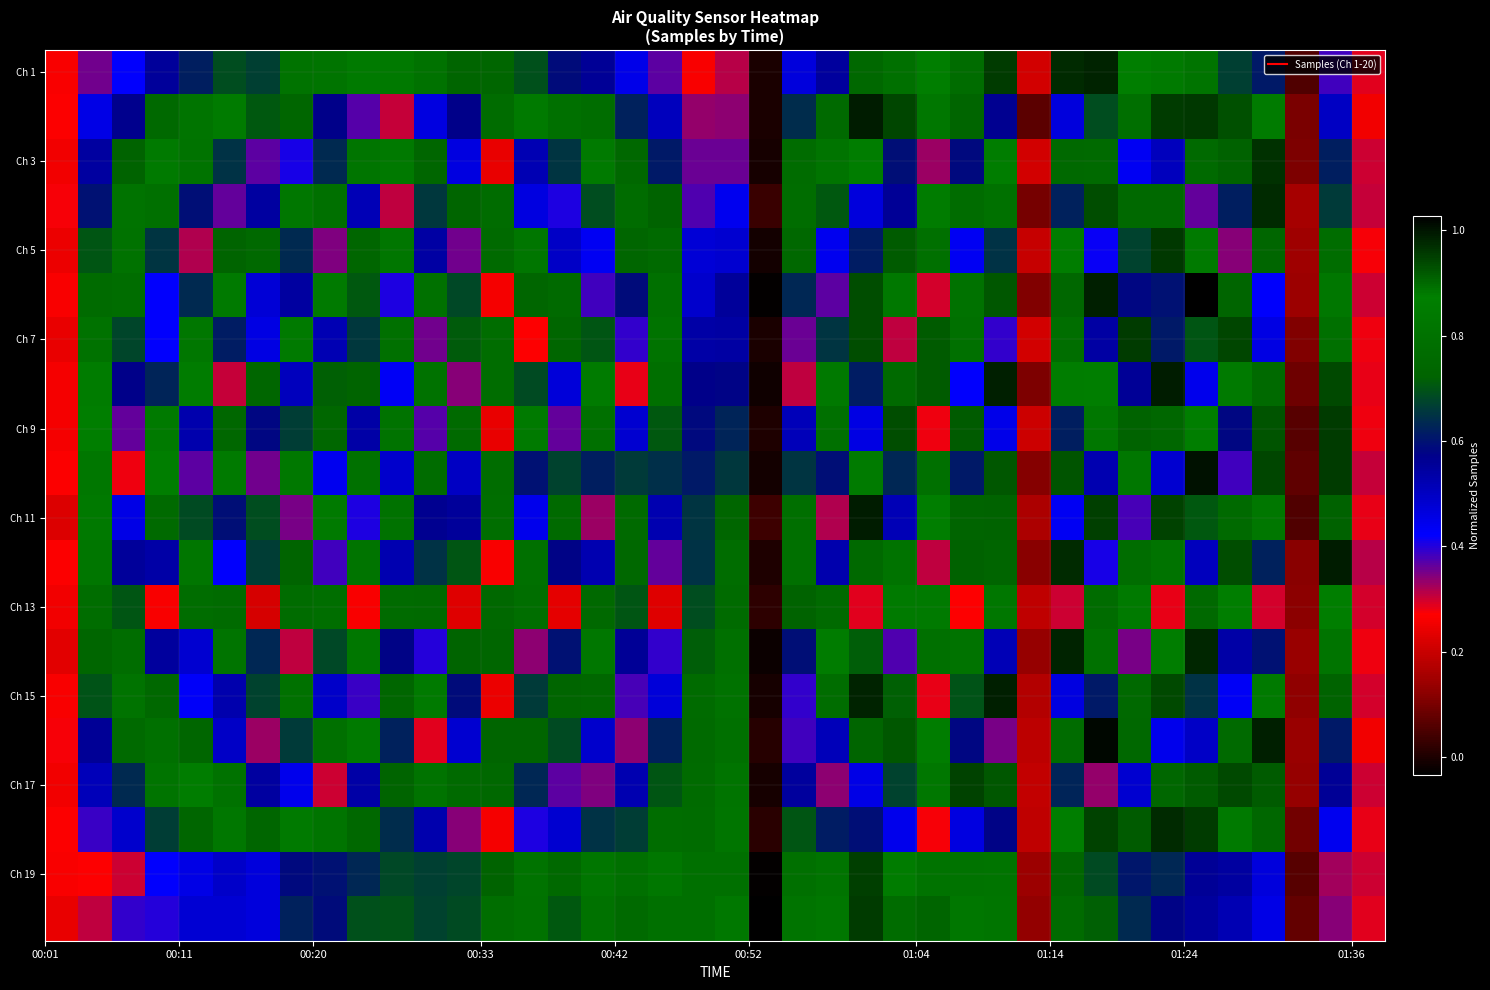

Count the number of categories in the chart.

40